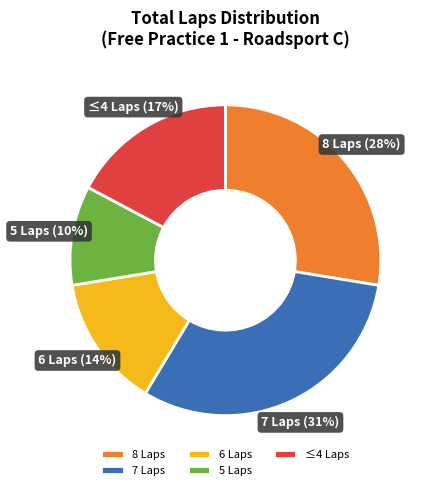

Which has a higher value, 8 Laps or ≤4 Laps?

8 Laps